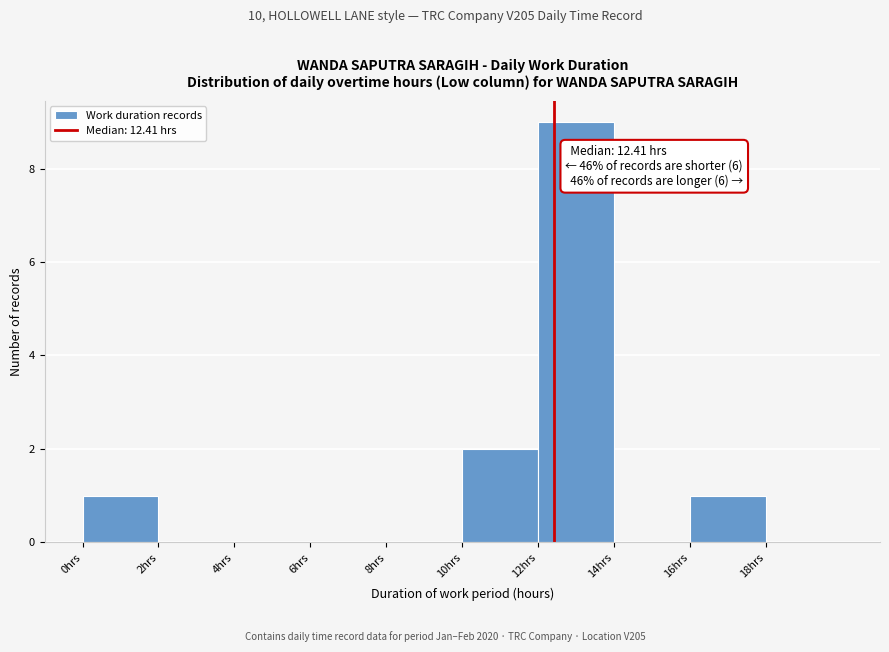

Over which range of the x-axis is the bar tallest?

12 to 14